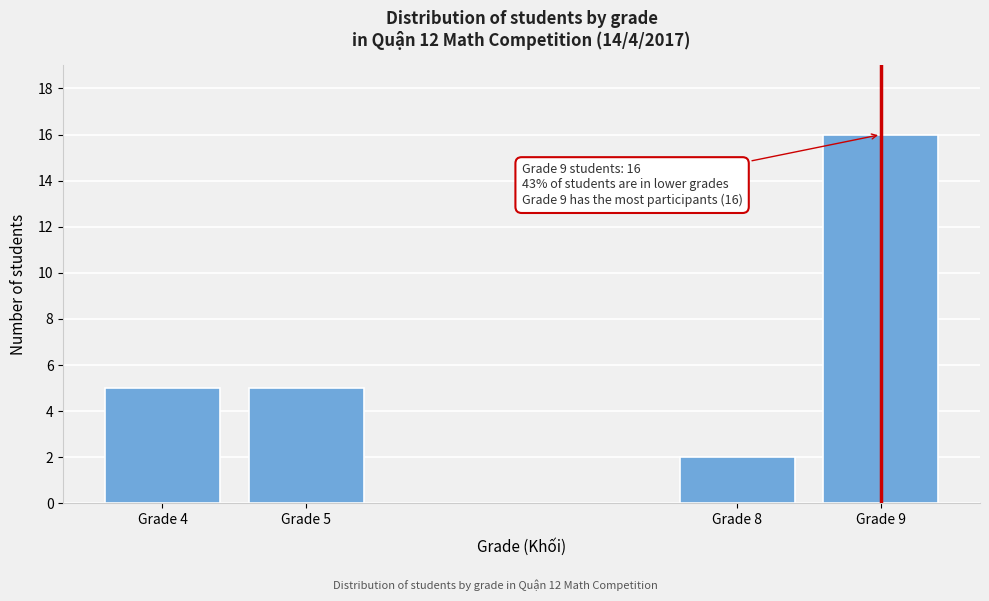

Reading left to right, what are all the values shown in this chart?

5	5	2	16